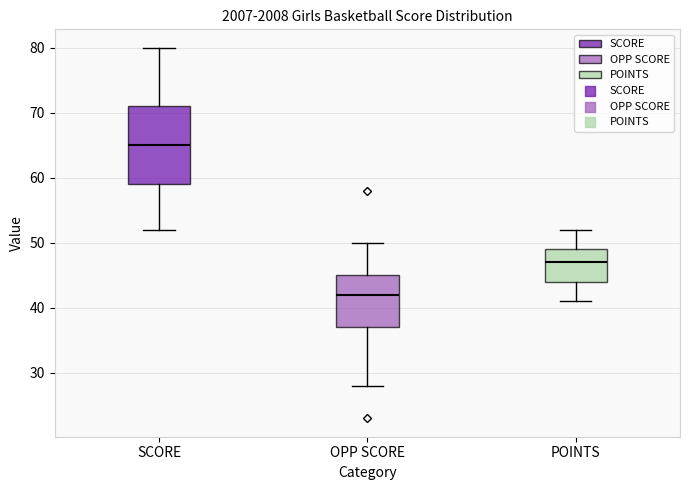

Comparing the boxes themselves (not the whiskers), which one is the tallest?

SCORE